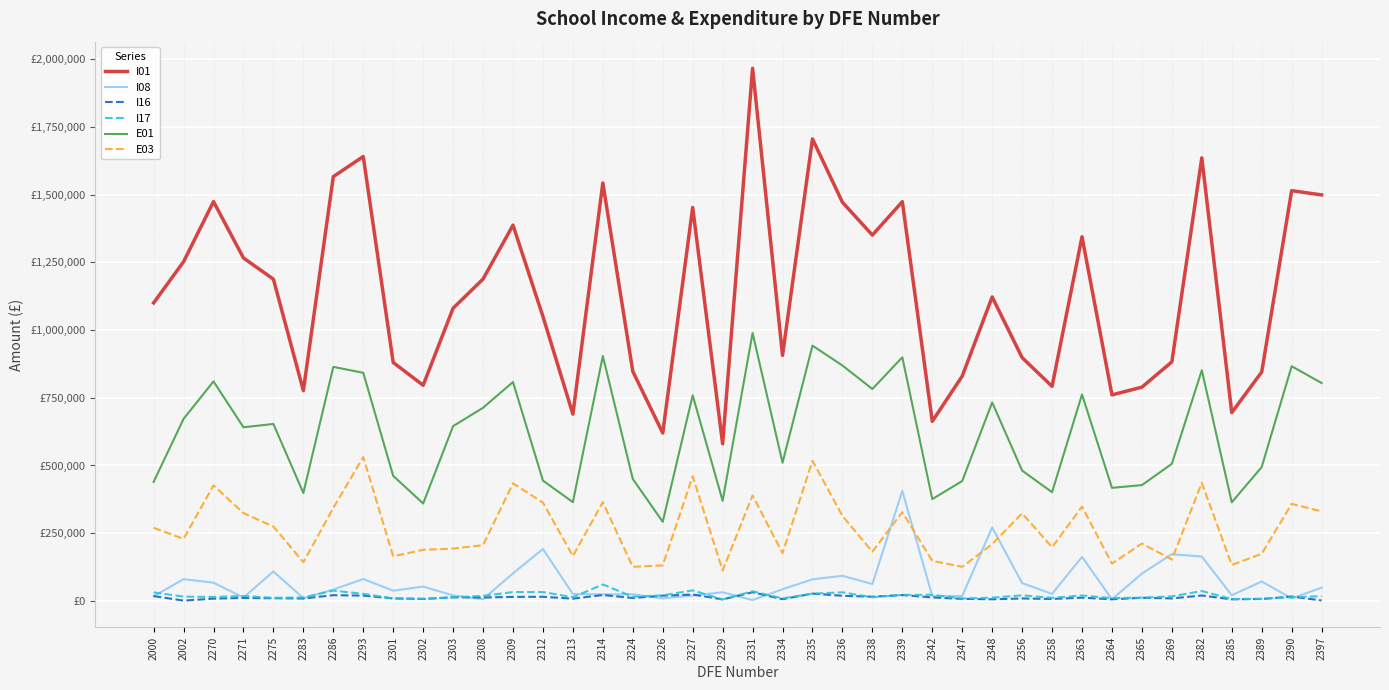

Where is the first local minimum for E01?

2271